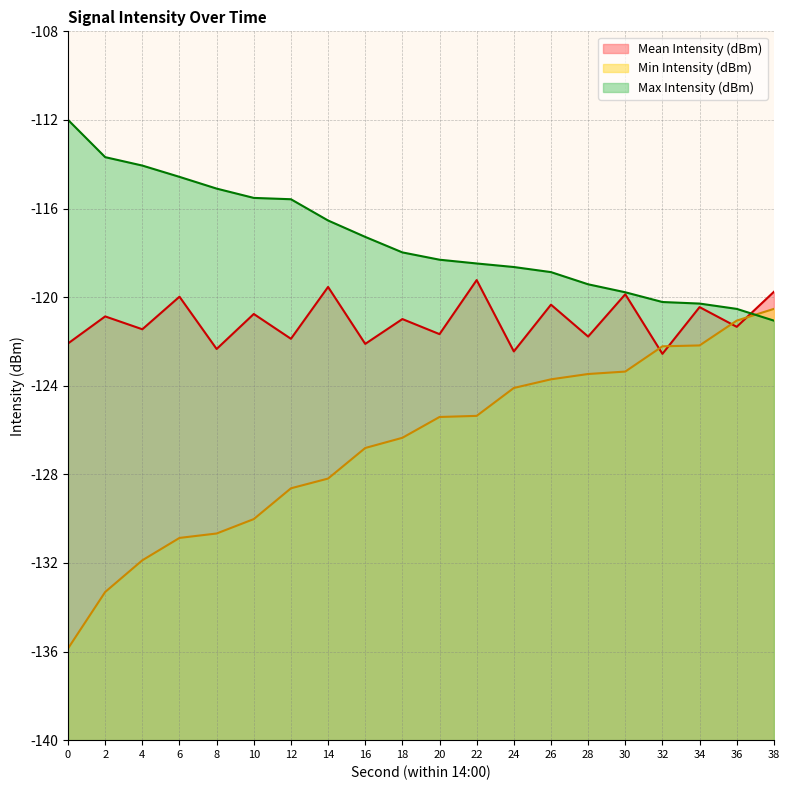

How many data points in Min Intensity (dBm) are less than -125?

12